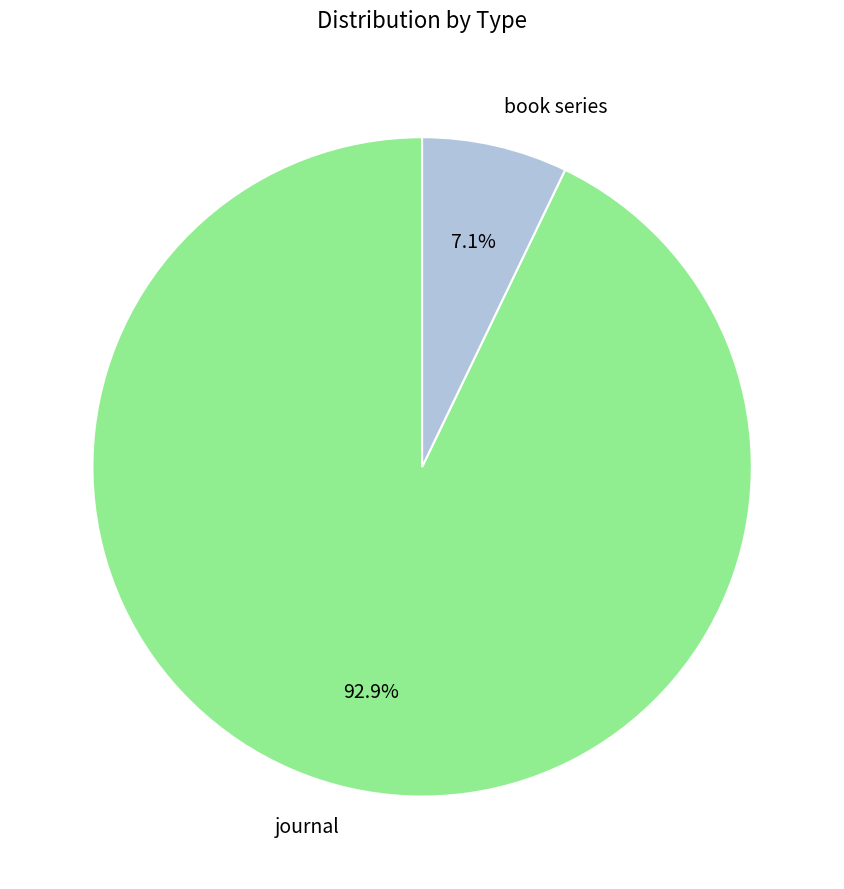

Which category has the smallest portion of the pie?

book series